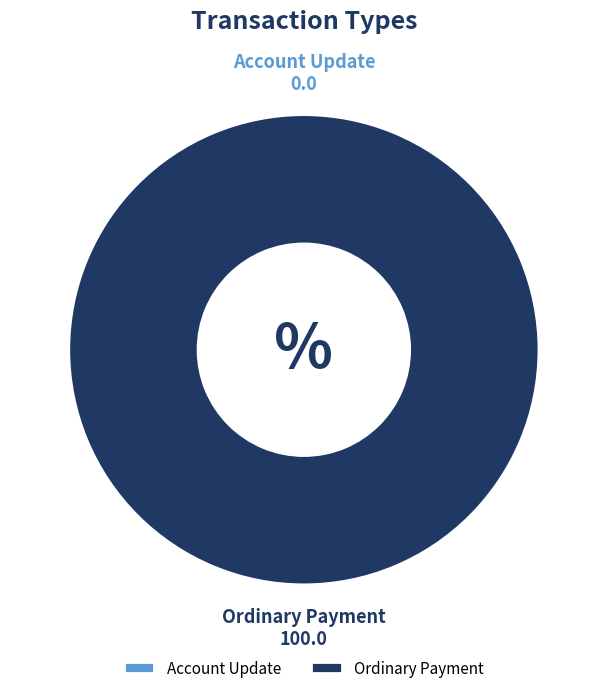

Count the number of slices in the pie.

2